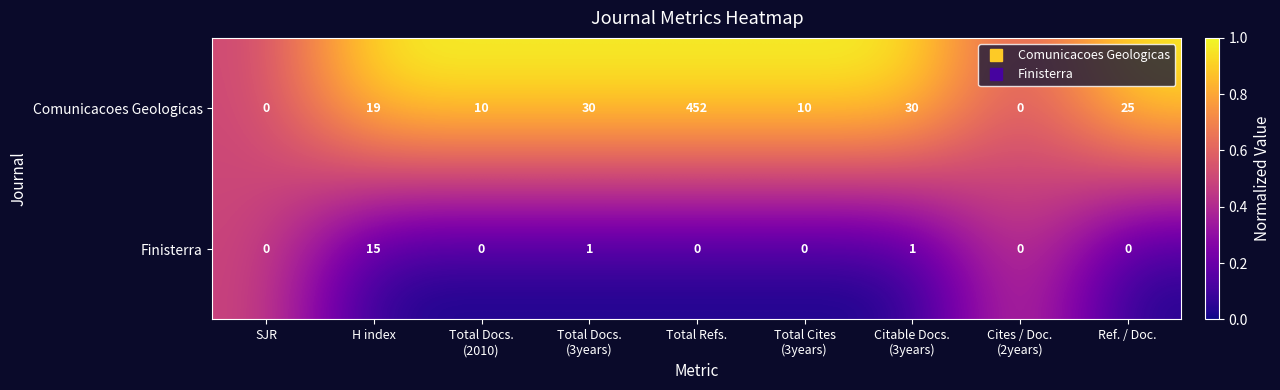

The Finisterra series shows 0 at SJR. True or false?

True